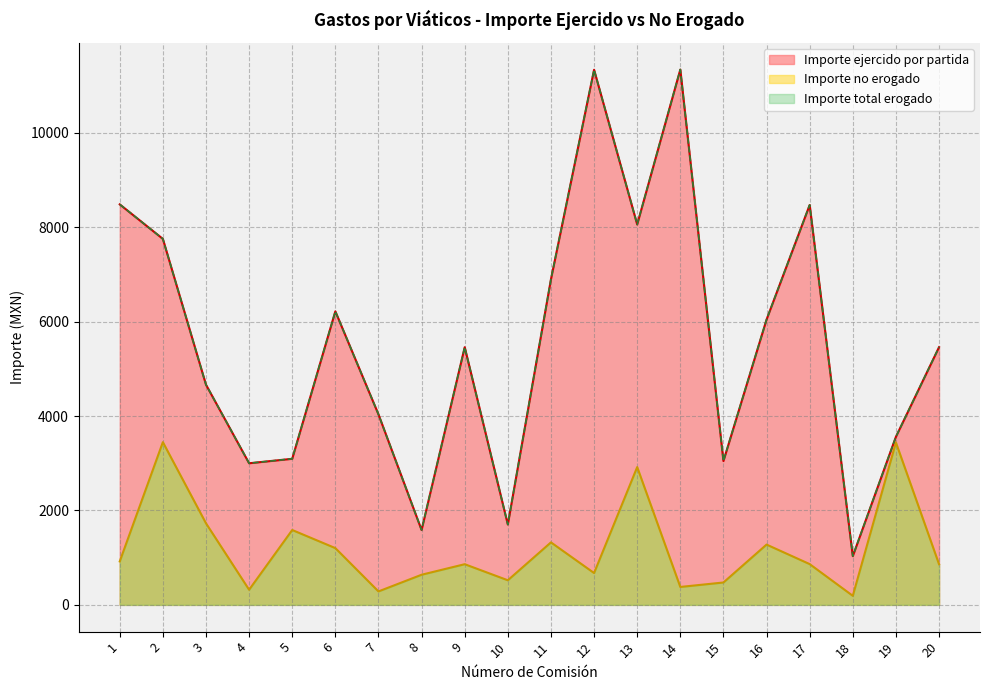

What is the difference between the highest and lowest values at 1?

7563.8